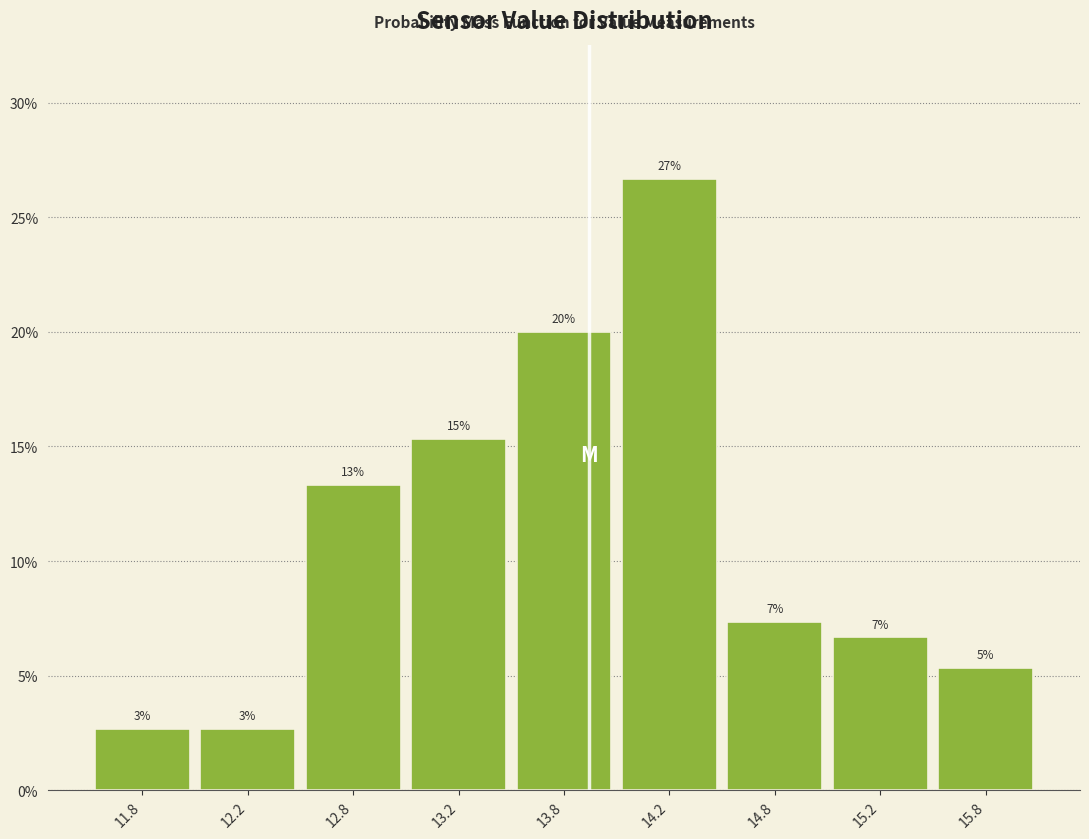

Are the bars horizontal?

No